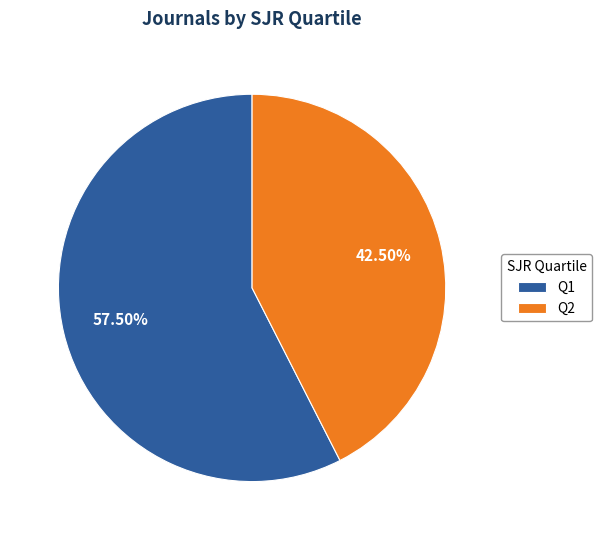

To the nearest percent, what is the difference between the largest and smallest slice percentages?

15%